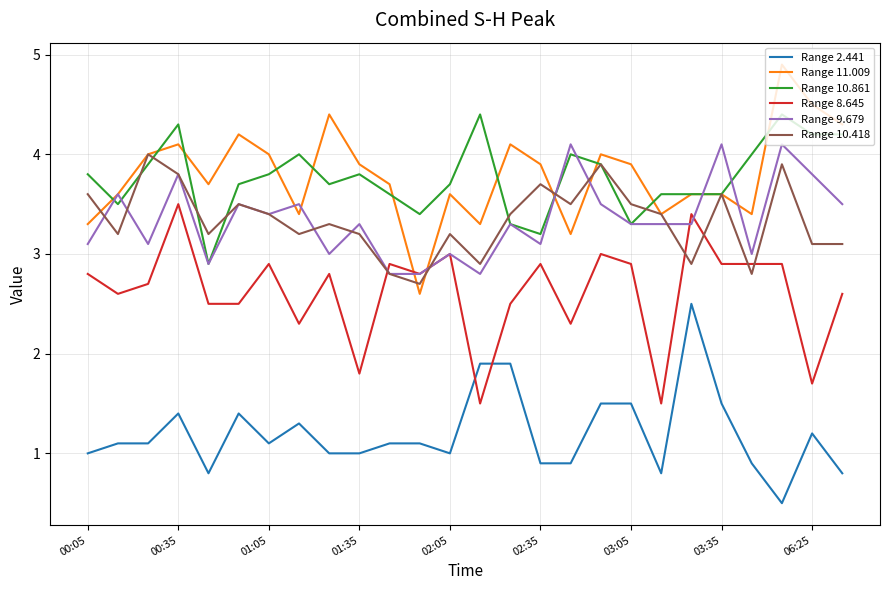

Which series ends up on top after the final intersection of Range 10.418 and Range 8.645?

Range 10.418